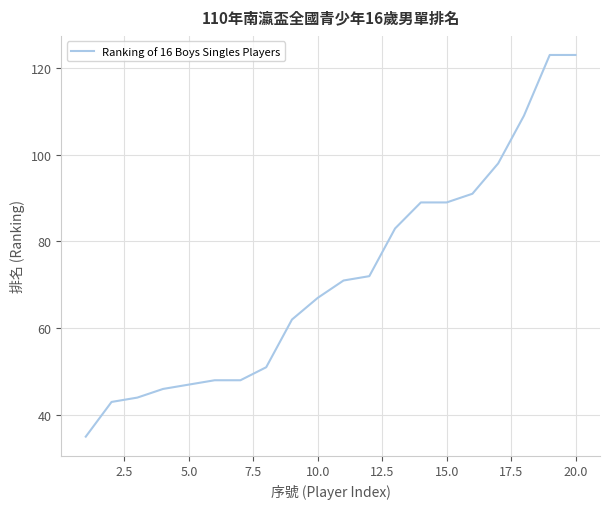

How many lines are shown in the chart?

1